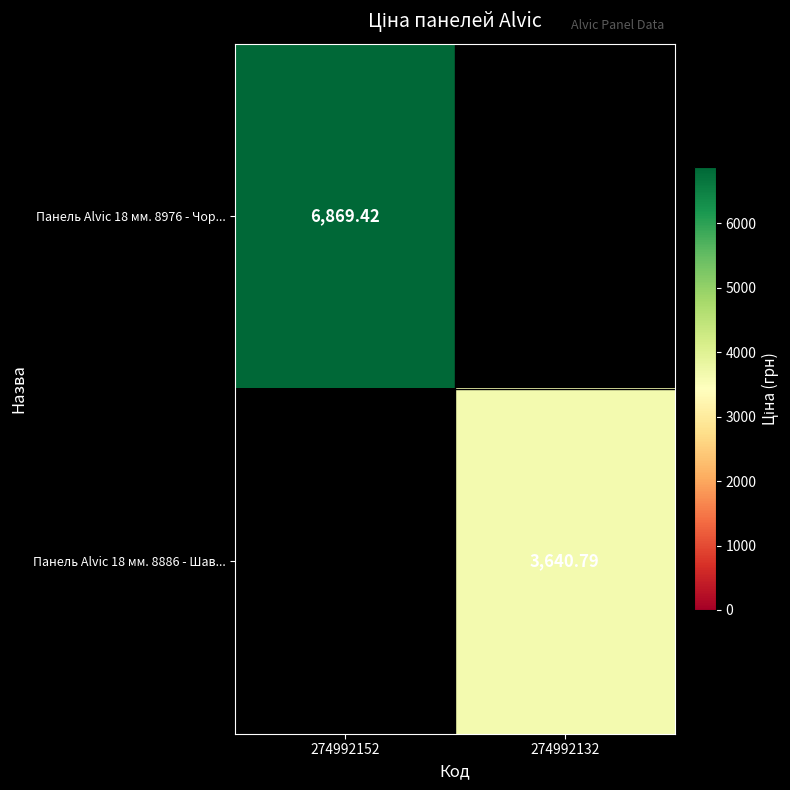

How many positive values does the Панель Alvic 18 мм. 8886 - Шав... series have?

1